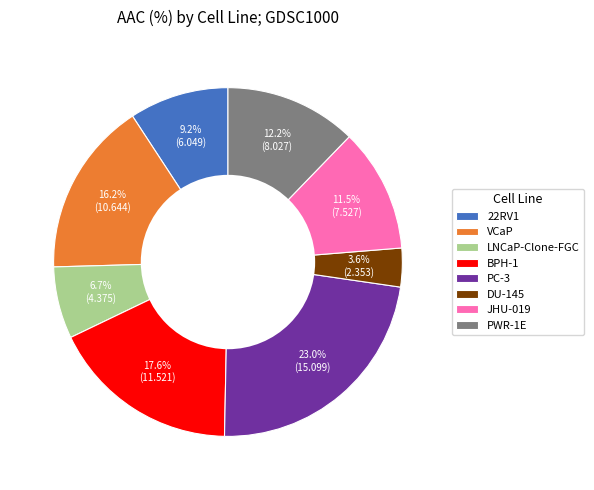

Combined, what portion of the pie is PC-3 and DU-145?

26.6%